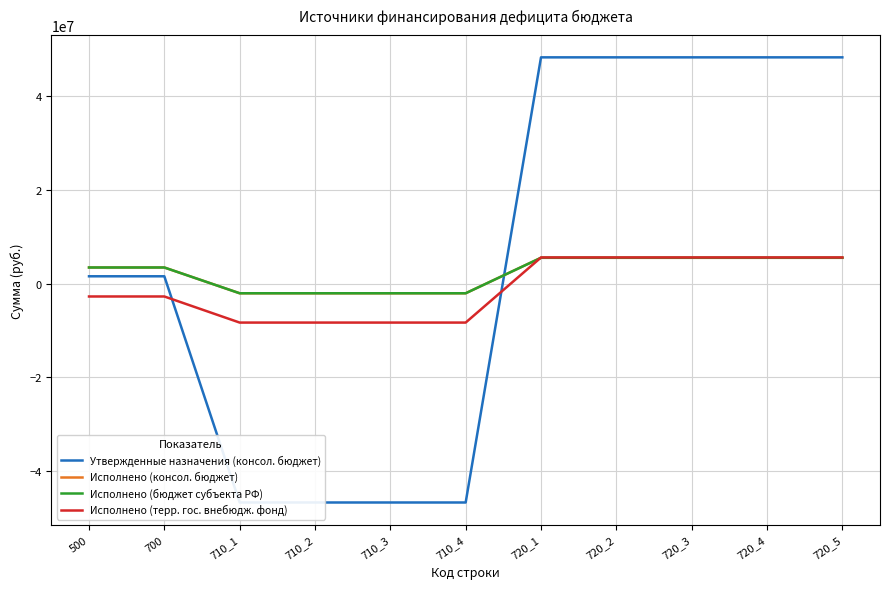

Reading left to right, list all the values displayed in this chart.

Утвержденные назначения (консол. бюджет): 500=1553727.1	700=1553727.1	710_1=-46799010.0	710_2=-46799010.0	710_3=-46799010.0	710_4=-46799010.0	720_1=48352737.1	720_2=48352737.1	720_3=48352737.1	720_4=48352737.1	720_5=48352737.1
Исполнено (консол. бюджет): 500=3433469.4	700=3433469.4	710_1=-2075589.0	710_2=-2075589.0	710_3=-2075589.0	710_4=-2075589.0	720_1=5509058.4	720_2=5509058.4	720_3=5509058.4	720_4=5509058.4	720_5=5509058.4
Исполнено (бюджет субъекта РФ): 500=3433469.4	700=3433469.4	710_1=-2075589.0	710_2=-2075589.0	710_3=-2075589.0	710_4=-2075589.0	720_1=5509058.4	720_2=5509058.4	720_3=5509058.4	720_4=5509058.4	720_5=5509058.4
Исполнено (терр. гос. внебюдж. фонд): 500=-2763142.6	700=-2763142.6	710_1=-8340618.0	710_2=-8340618.0	710_3=-8340618.0	710_4=-8340618.0	720_1=5577475.4	720_2=5577475.4	720_3=5577475.4	720_4=5577475.4	720_5=5577475.4